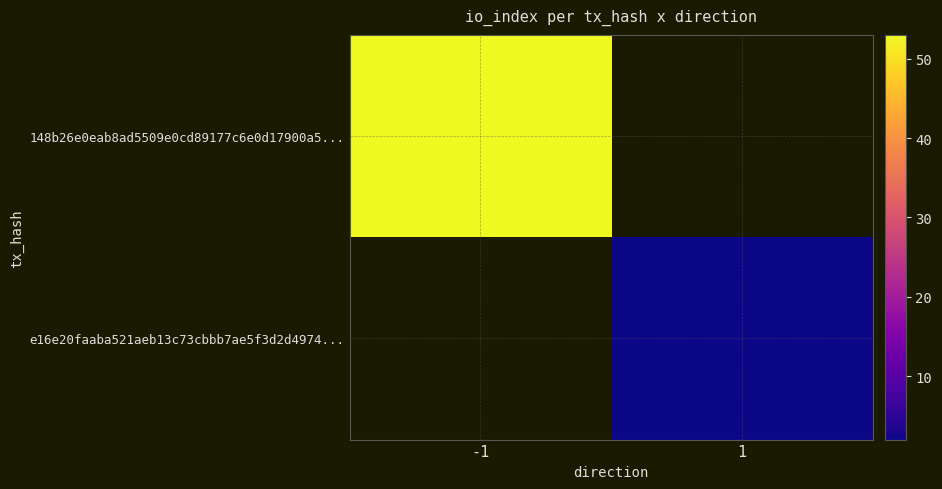

How many data points does each series have?

2